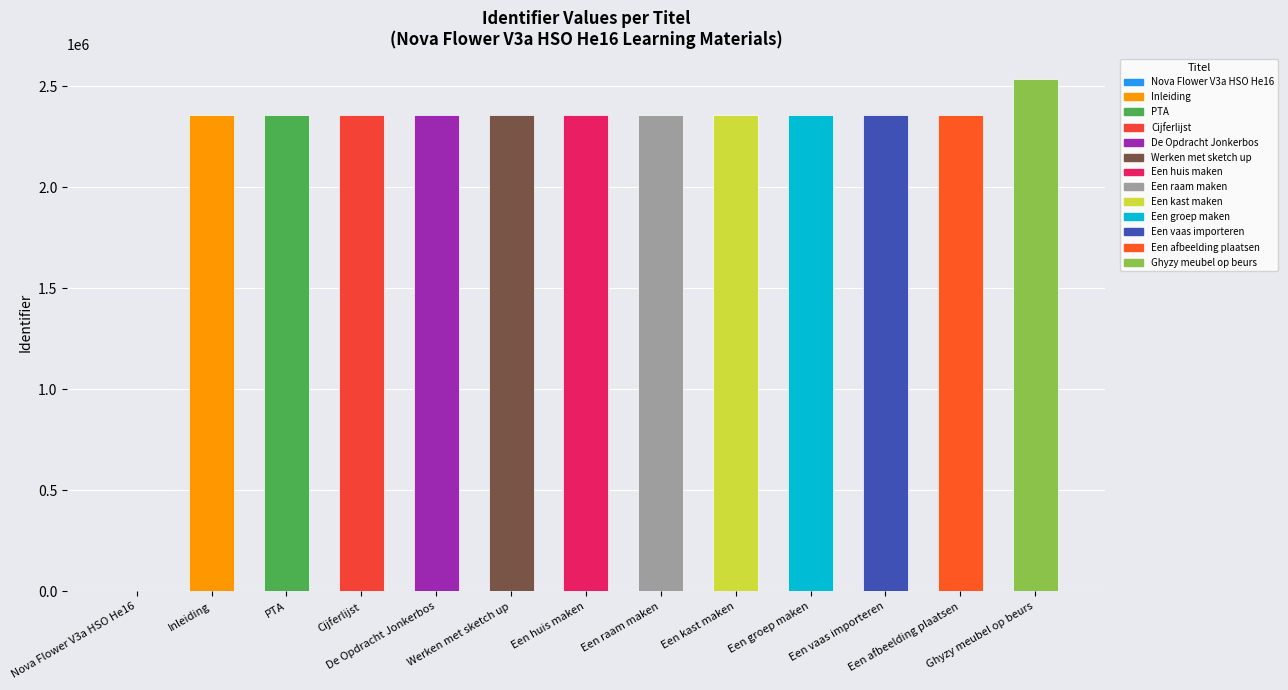

Are the bars grouped side by side (vs. stacked)?

No